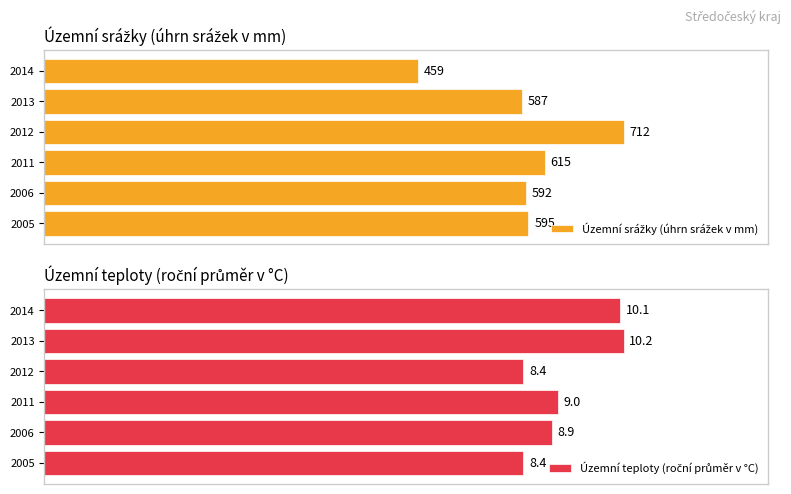

Between 2011 and 2012, which series saw the biggest shift?

Územní srážky (úhrn srážek v mm)